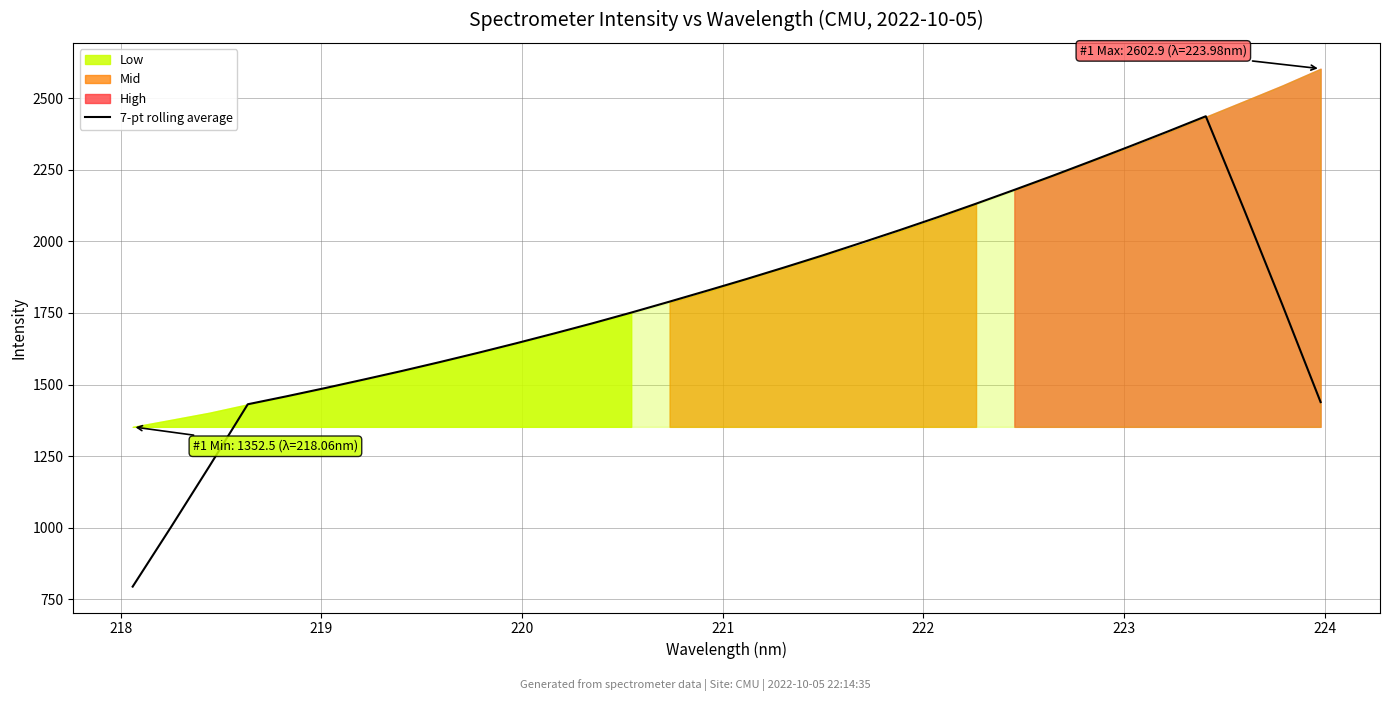

What is the lowest value of the 7-pt rolling average series?

794.6